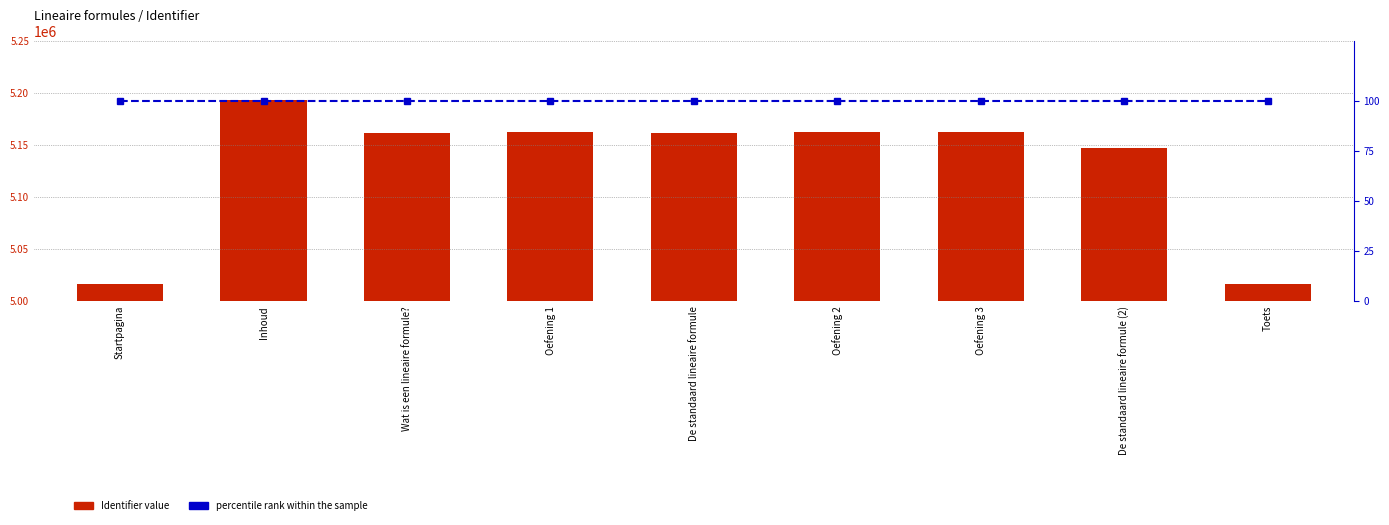

Reading left to right, transcribe all the data shown in this chart.

Identifier: 5016668	5193174	5161081	5162727	5161083	5162728	5162729	5147065	5016711
percentile rank within the sample: 100	100	100	100	100	100	100	100	100